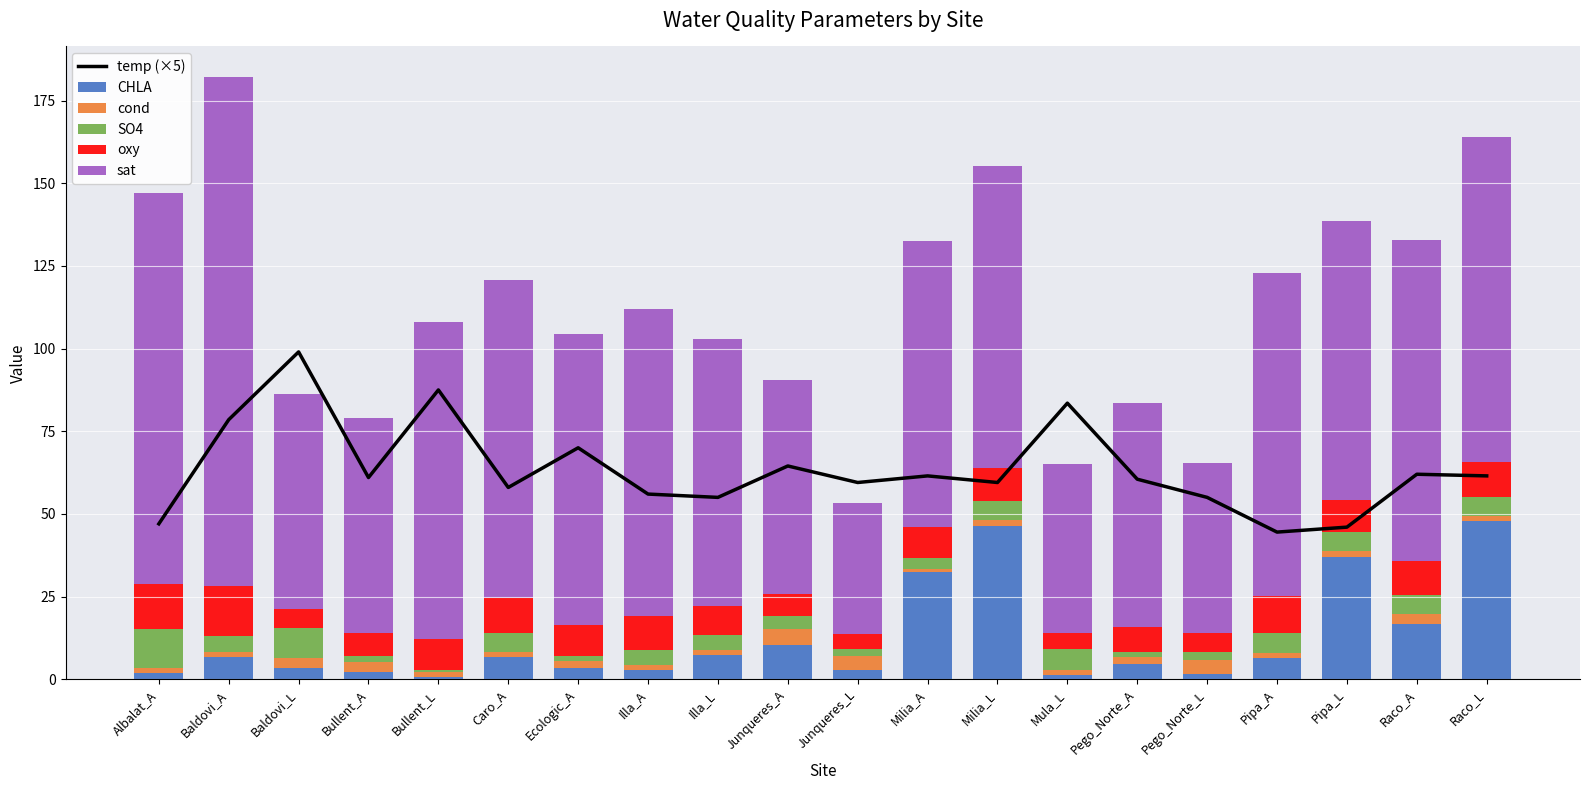

Is it true that CHLA equals 2.1 at Bullent_A?

True